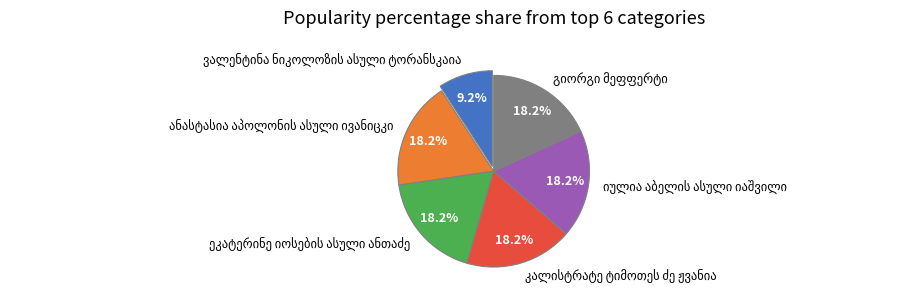

Does any single category account for the majority?

No